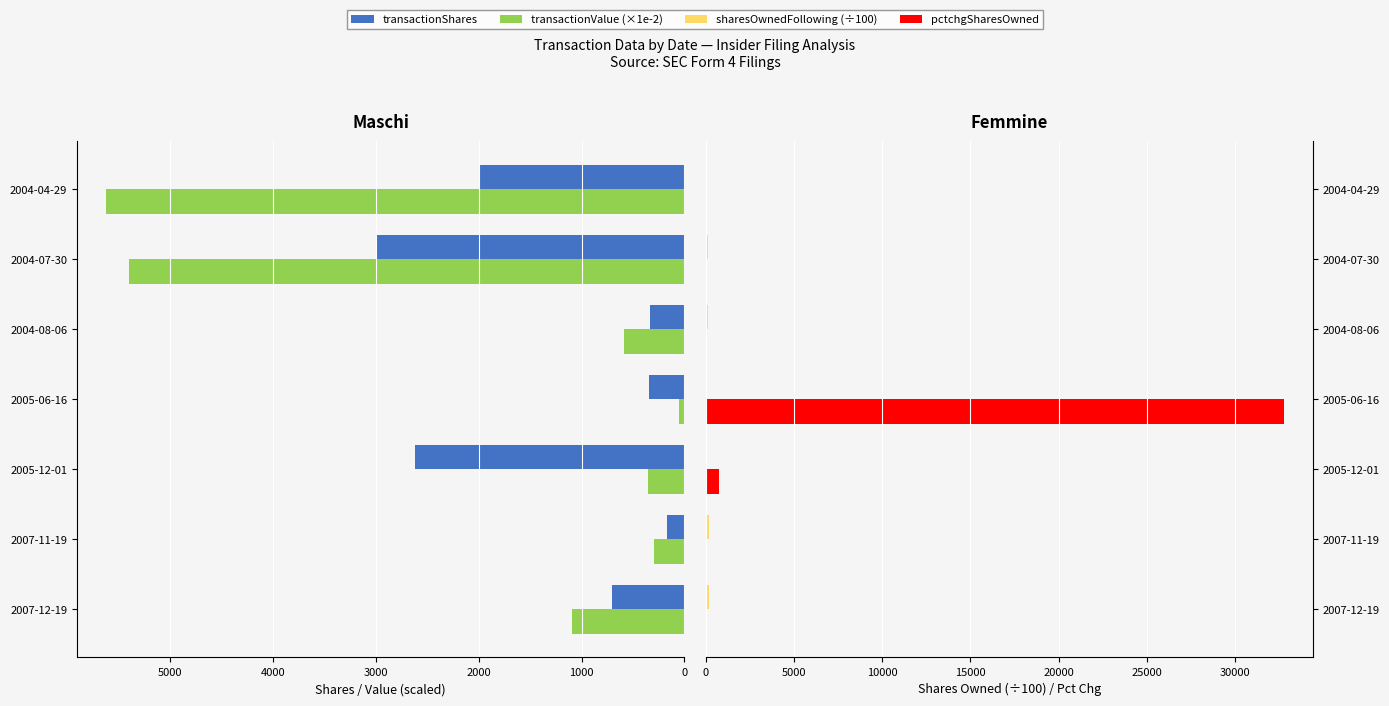

Which series changed the most between 2007-11-19 and 2004-04-29?

transactionValue (×1e-2)